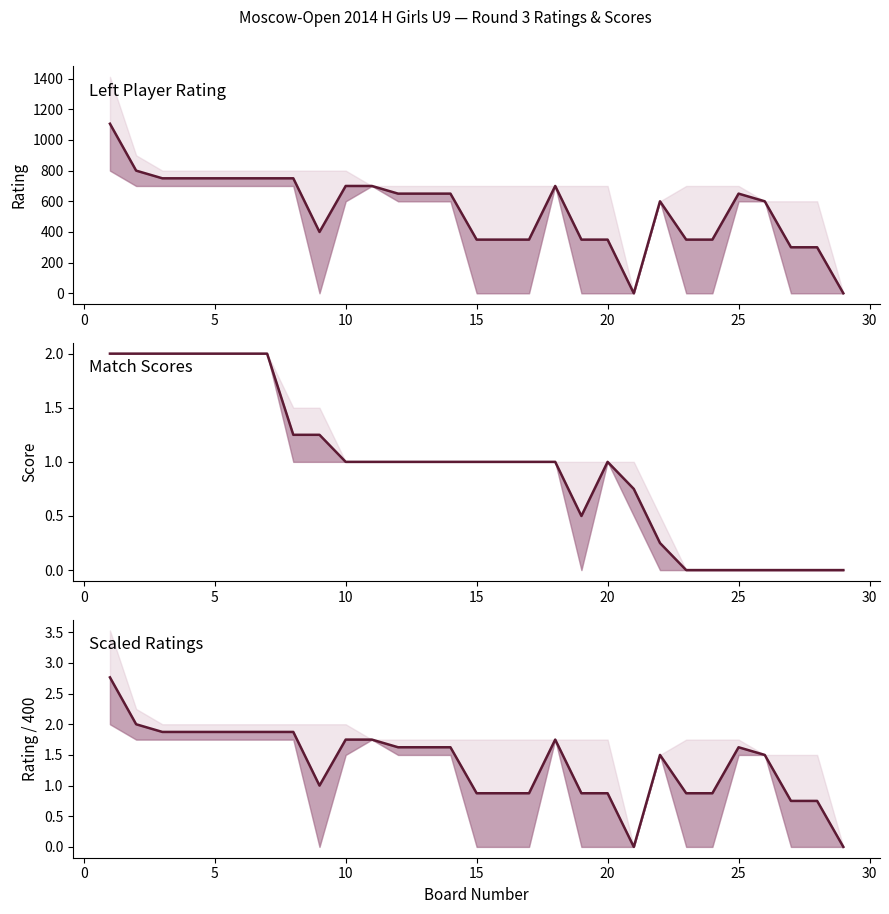

How many categories are shown in the chart?

29